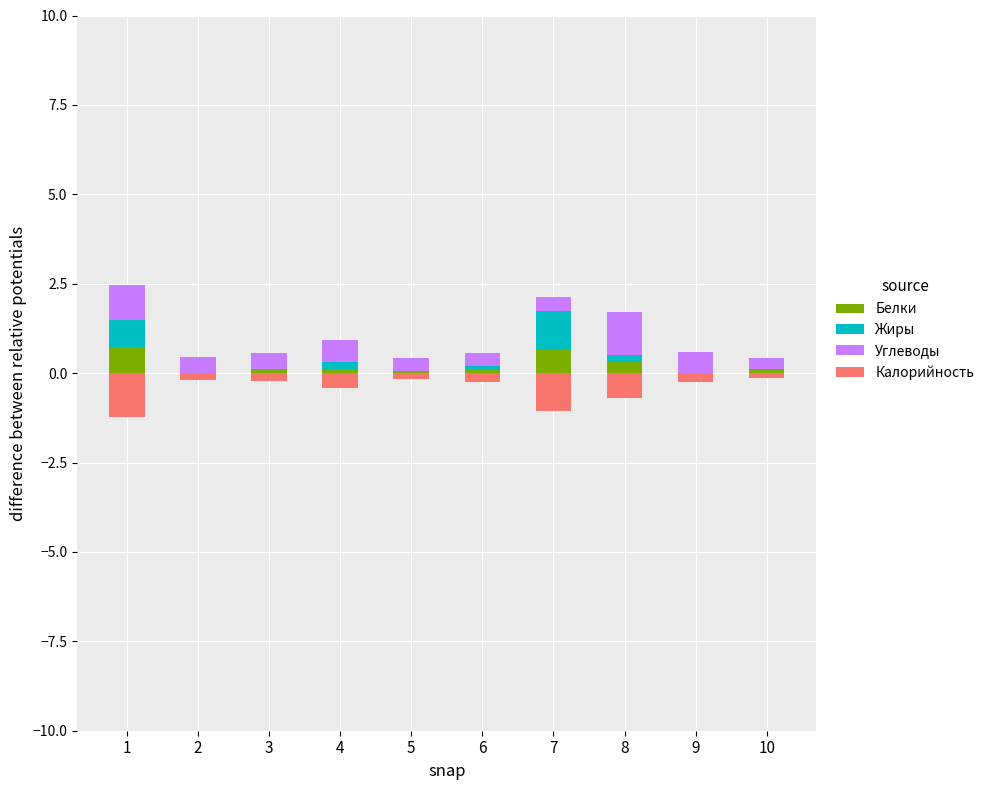

What is the spread (max minus min) of values at 5?

0.5